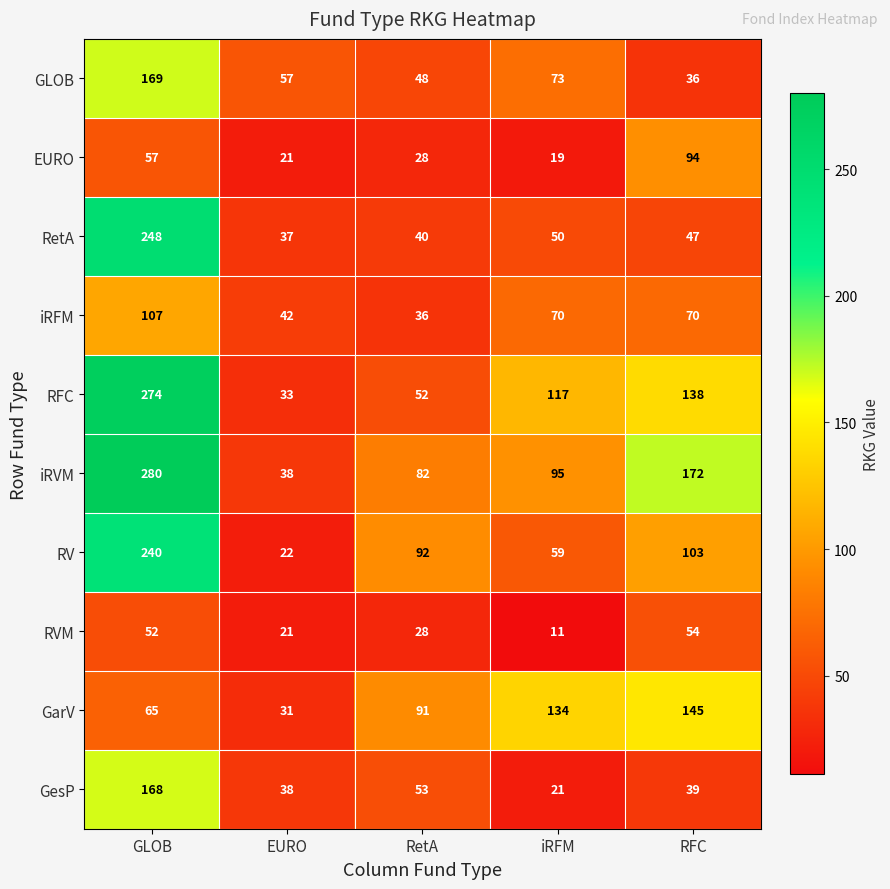

Is the value of iRVM at RFC greater than the value of GesP at GLOB?

Yes